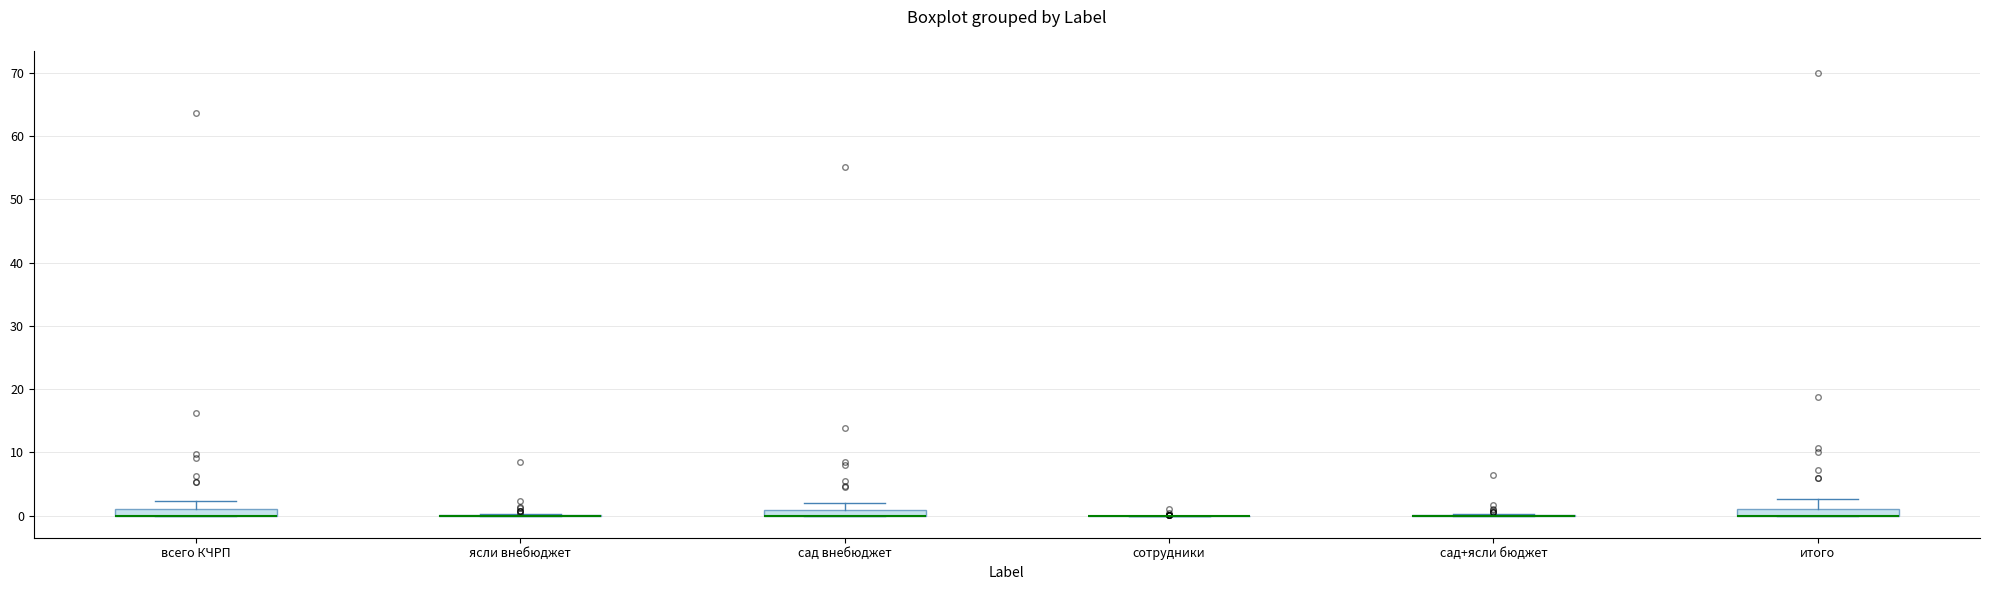

Where is the lower edge of the box for всего КЧРП on the y-axis? The values are not printed on the chart, so give them approximately, as read against the axis.

0